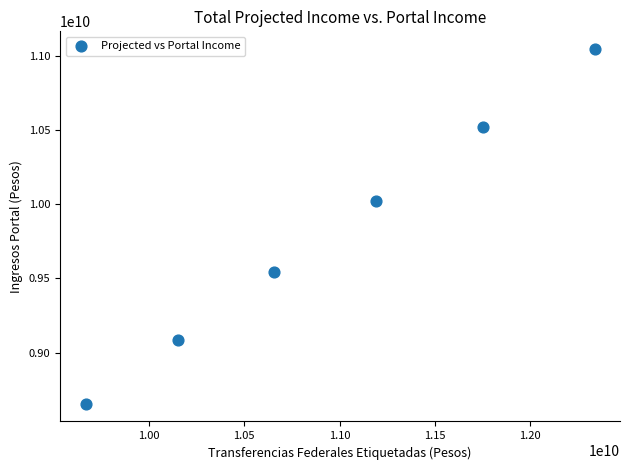

What is the range of Y values (max minus min)?

2391140352